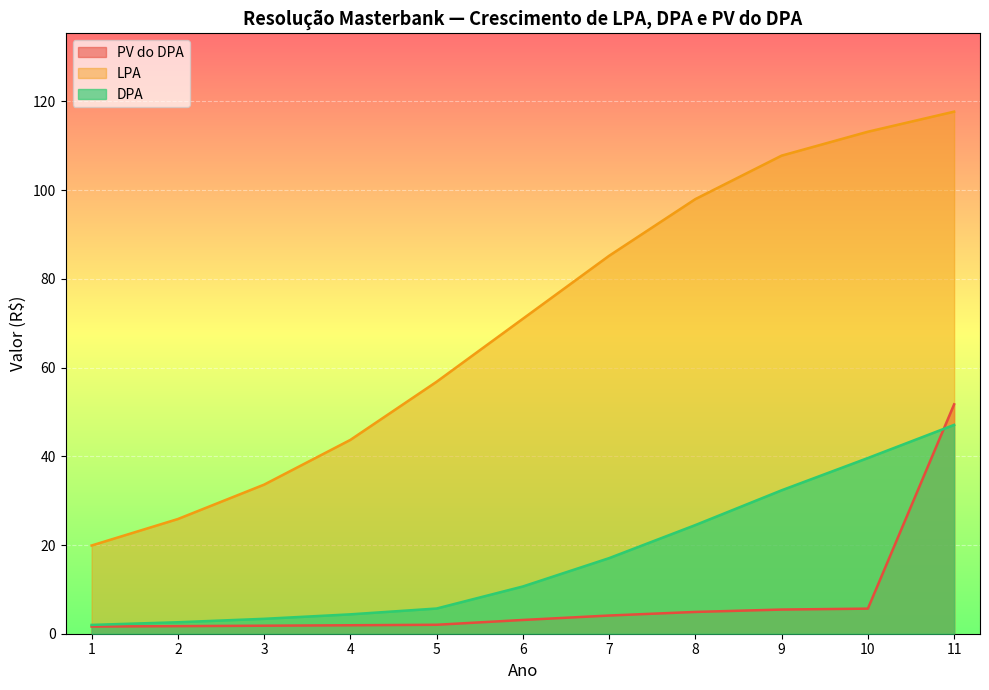

What is the value of the DPA point at the 7th from the left?

17.0